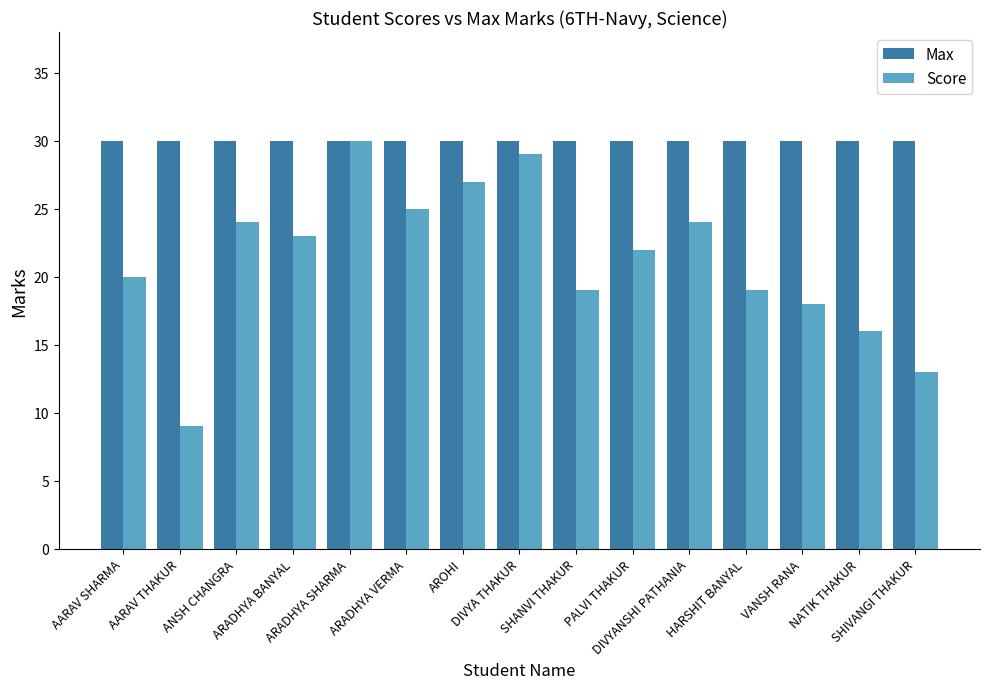

Between ARADHYA SHARMA and DIVYANSHI PATHANIA, which series saw the biggest shift?

Score